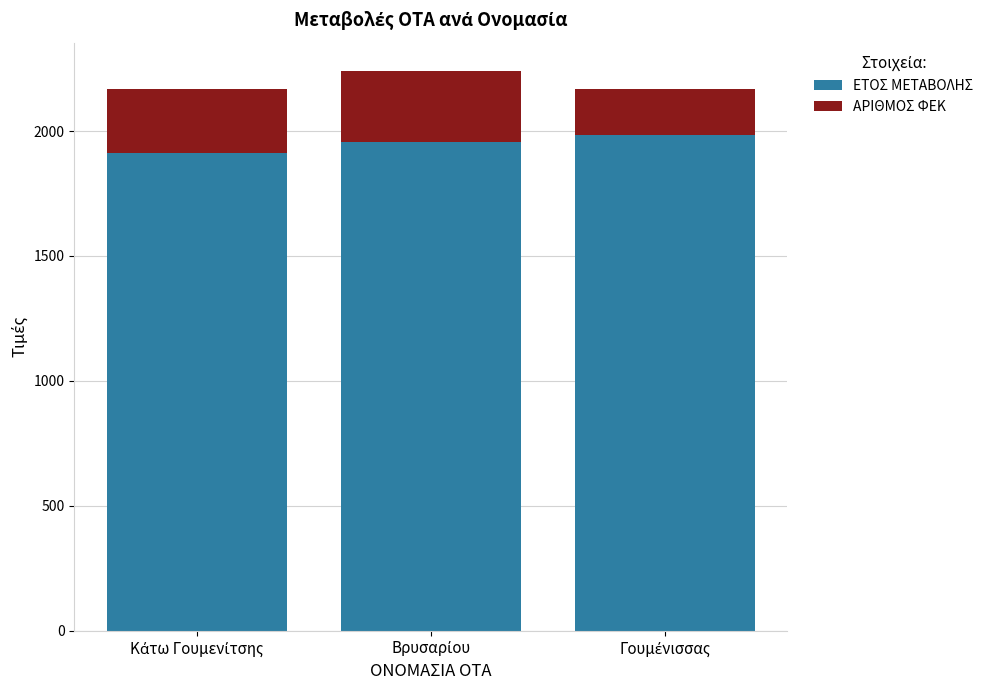

What is the difference between the maximum and minimum values in the ΕΤΟΣ ΜΕΤΑΒΟΛΗΣ series?

72